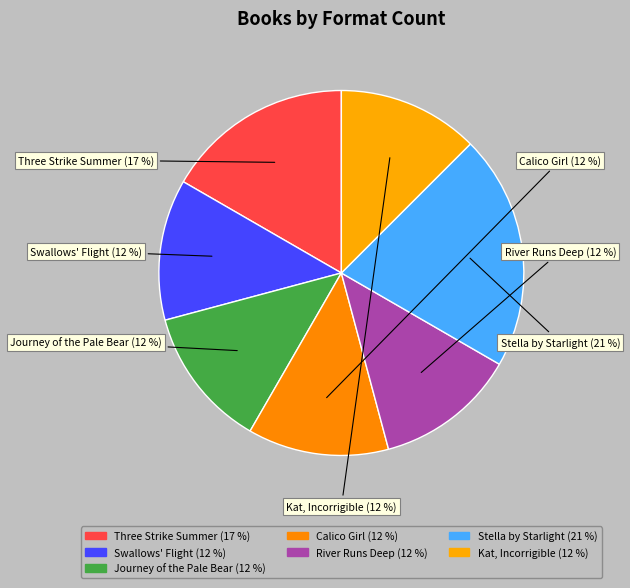

How many segments does this pie chart have?

7